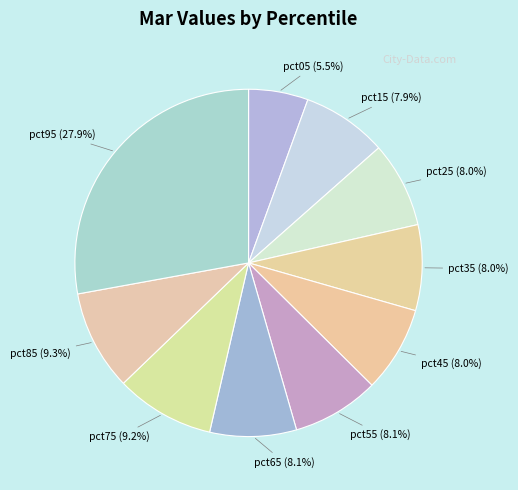

To the nearest percent, what is the difference between the largest and smallest slice percentages?

22%